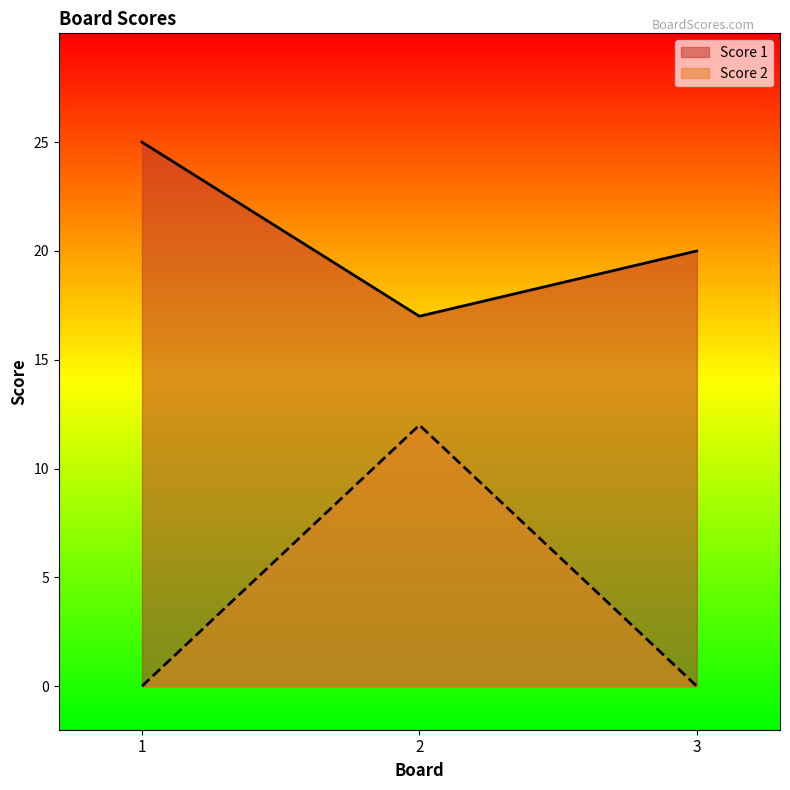

Which series has the largest range (max minus min)?

Score 2